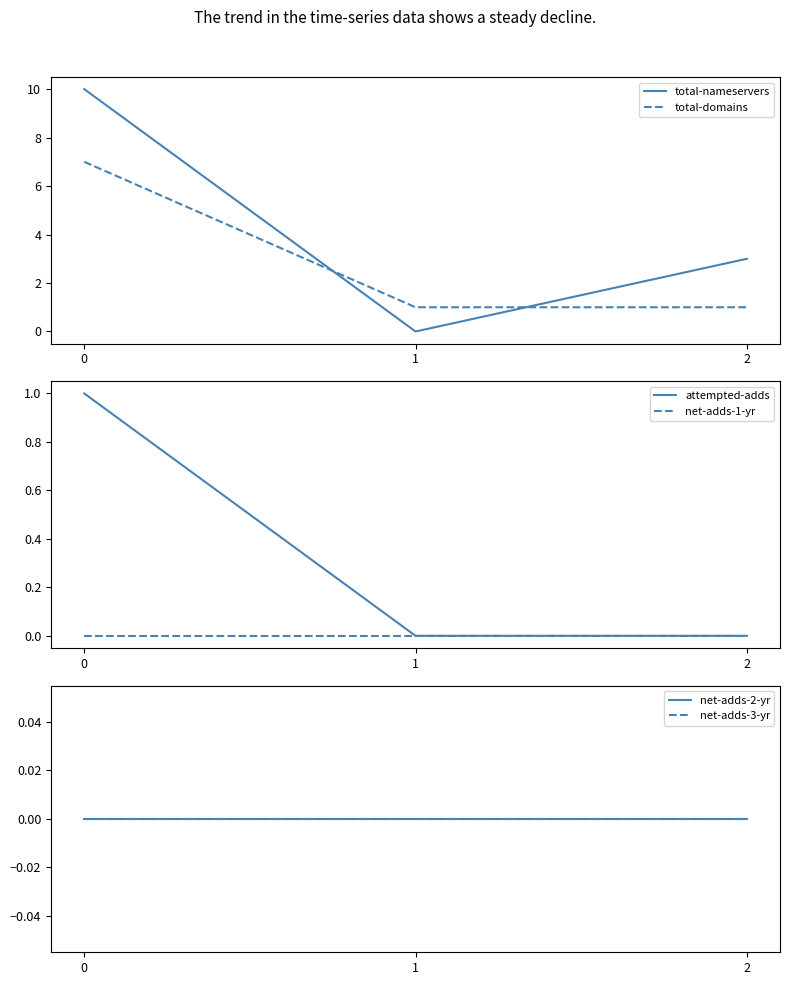

Which series has the largest total across all categories?

total-nameservers